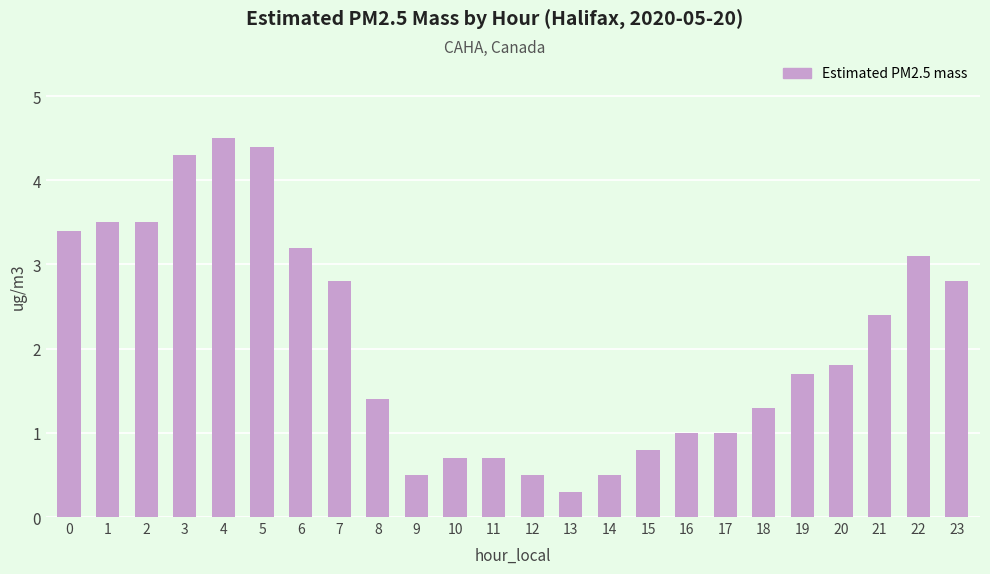

What value does the data have at 15?

0.8